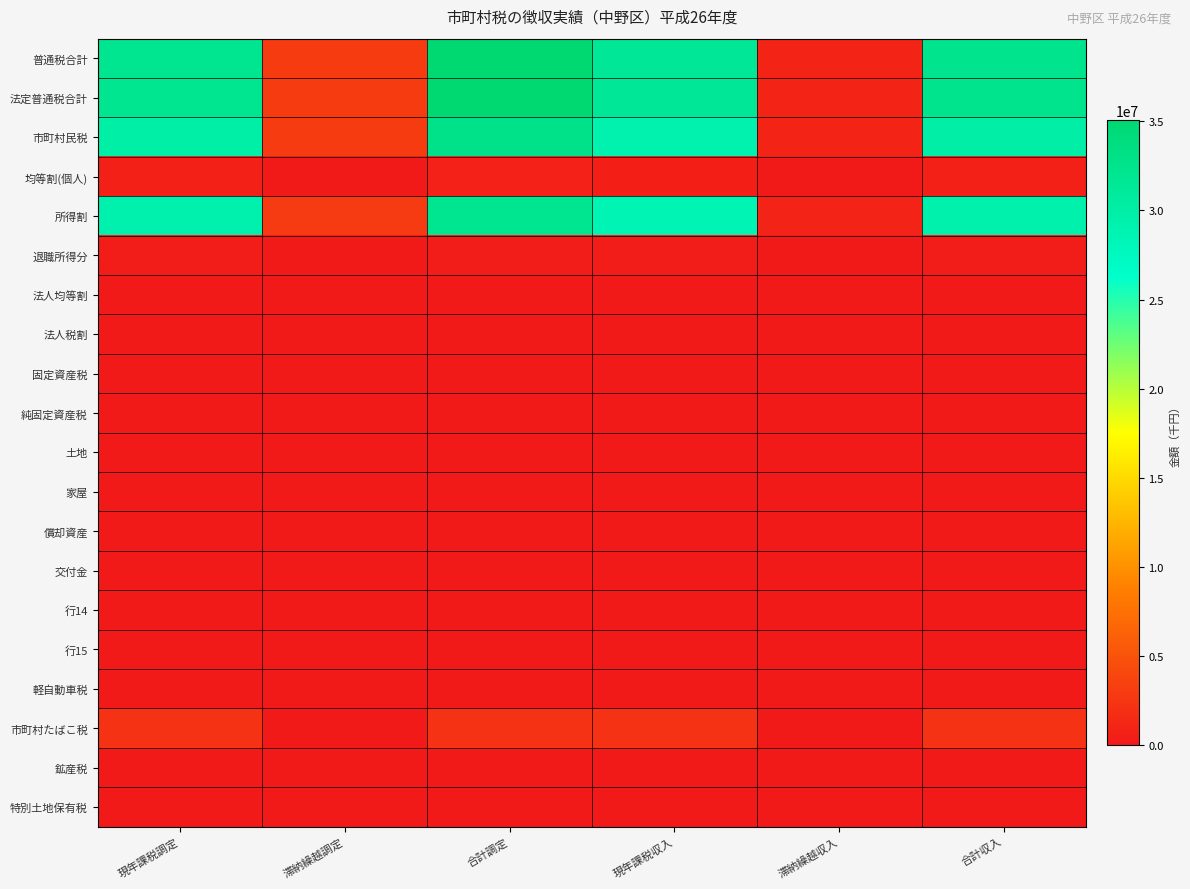

Reading left to right, extract all data points from this chart.

普通税合計: 現年課税調定=32130513	滞納繰越調定=2921205	合計調定=35051718	現年課税収入=31377438	滞納繰越収入=897147	合計収入=32274585
法定普通税合計: 現年課税調定=32130513	滞納繰越調定=2921205	合計調定=35051718	現年課税収入=31377438	滞納繰越収入=897147	合計収入=32274585
市町村民税: 現年課税調定=29890807	滞納繰越調定=2910882	合計調定=32801689	現年課税収入=29141261	滞納繰越収入=895190	合計収入=30036451
均等割(個人): 現年課税調定=625393	滞納繰越調定=60903	合計調定=686296	現年課税収入=609711	滞納繰越収入=18730	合計収入=628441
所得割: 現年課税調定=29265414	滞納繰越調定=2849979	合計調定=32115393	現年課税収入=28531550	滞納繰越収入=876460	合計収入=29408010
退職所得分: 現年課税調定=366789	滞納繰越調定=0	合計調定=366789	現年課税収入=366789	滞納繰越収入=0	合計収入=366789
法人均等割: 現年課税調定=0	滞納繰越調定=0	合計調定=0	現年課税収入=0	滞納繰越収入=0	合計収入=0
法人税割: 現年課税調定=0	滞納繰越調定=0	合計調定=0	現年課税収入=0	滞納繰越収入=0	合計収入=0
固定資産税: 現年課税調定=0	滞納繰越調定=0	合計調定=0	現年課税収入=0	滞納繰越収入=0	合計収入=0
純固定資産税: 現年課税調定=0	滞納繰越調定=0	合計調定=0	現年課税収入=0	滞納繰越収入=0	合計収入=0
土地: 現年課税調定=0	滞納繰越調定=0	合計調定=0	現年課税収入=0	滞納繰越収入=0	合計収入=0
家屋: 現年課税調定=0	滞納繰越調定=0	合計調定=0	現年課税収入=0	滞納繰越収入=0	合計収入=0
償却資産: 現年課税調定=0	滞納繰越調定=0	合計調定=0	現年課税収入=0	滞納繰越収入=0	合計収入=0
交付金: 現年課税調定=0	滞納繰越調定=0	合計調定=0	現年課税収入=0	滞納繰越収入=0	合計収入=0
行14: 現年課税調定=0	滞納繰越調定=0	合計調定=0	現年課税収入=0	滞納繰越収入=0	合計収入=0
行15: 現年課税調定=0	滞納繰越調定=0	合計調定=0	現年課税収入=0	滞納繰越収入=0	合計収入=0
軽自動車税: 現年課税調定=79342	滞納繰越調定=10323	合計調定=89665	現年課税収入=75813	滞納繰越収入=1957	合計収入=77770
市町村たばこ税: 現年課税調定=2160364	滞納繰越調定=0	合計調定=2160364	現年課税収入=2160364	滞納繰越収入=0	合計収入=2160364
鉱産税: 現年課税調定=0	滞納繰越調定=0	合計調定=0	現年課税収入=0	滞納繰越収入=0	合計収入=0
特別土地保有税: 現年課税調定=0	滞納繰越調定=0	合計調定=0	現年課税収入=0	滞納繰越収入=0	合計収入=0